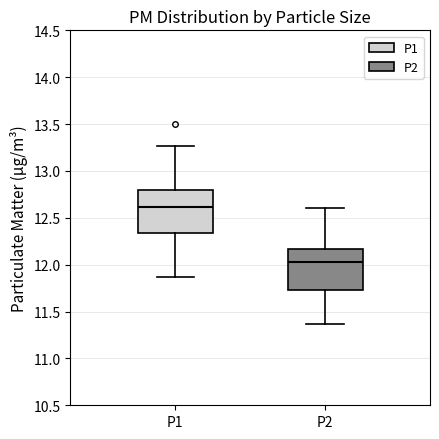

Reading left to right, read every box against the y-axis: the position of its median line, the range the box covers, and the ends of its whiskers. The values are not printed on the chart, so give them approximately, as read against the axis.

P1: median 12.60, box 12.35 to 12.80, whiskers 11.85 to 13.25
P2: median 12.05, box 11.75 to 12.15, whiskers 11.35 to 12.60